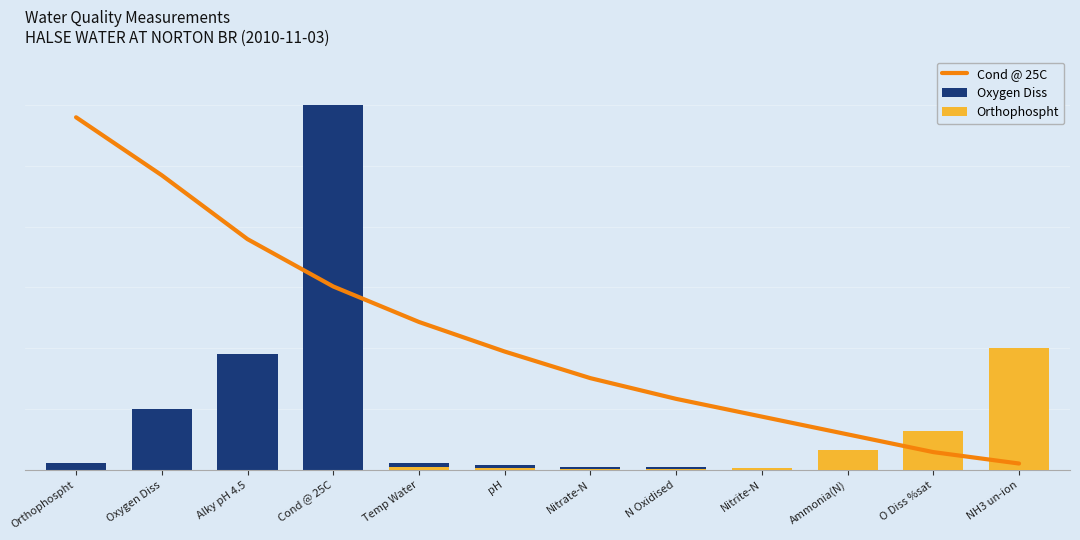

What are all the series names shown in the legend?

Cond @ 25C, Oxygen Diss, Orthophospht